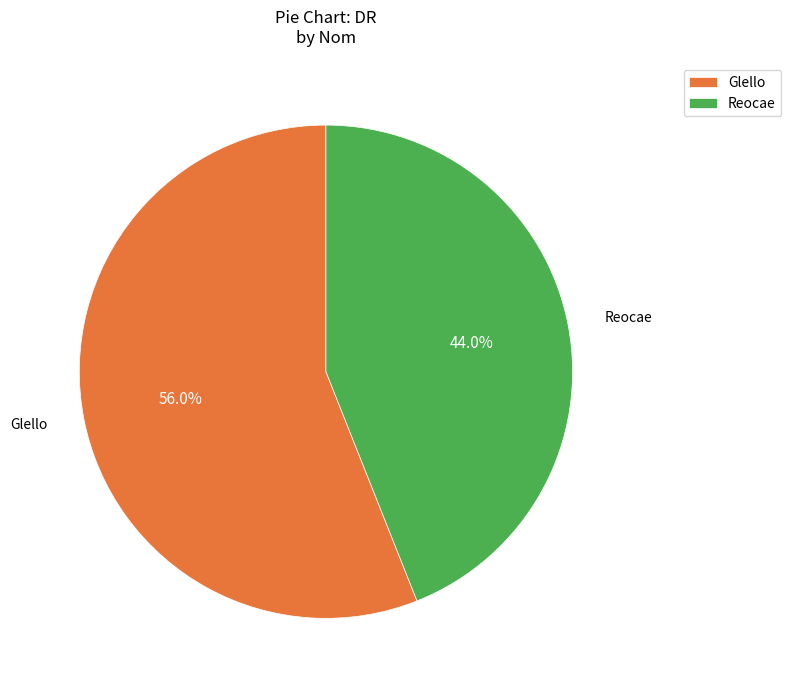

Which has a higher value, Glello or Reocae?

Glello